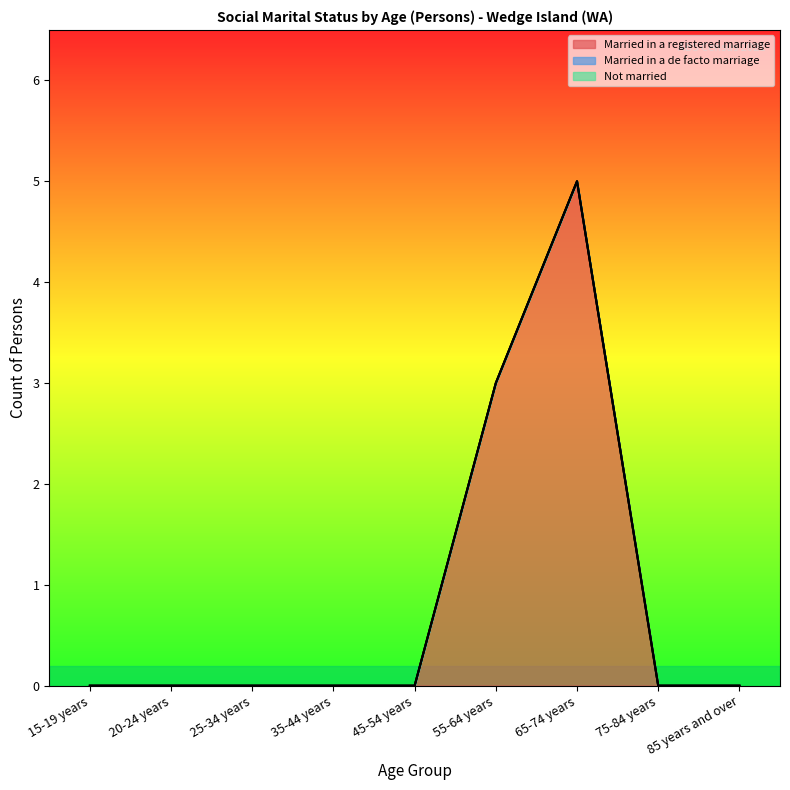

Is the value of Not married at 15-19 years greater than the value of Married in a registered marriage at 20-24 years?

No